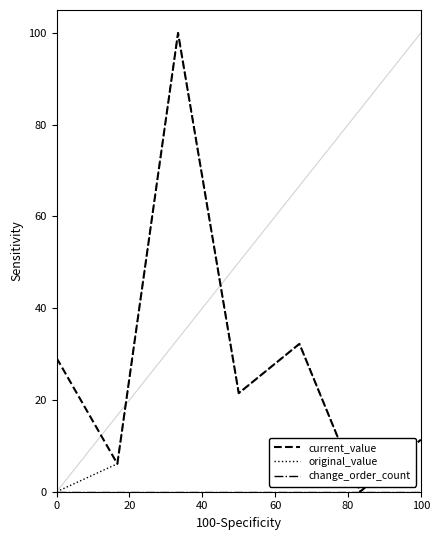

What is the maximum value shown in the chart?

100.0